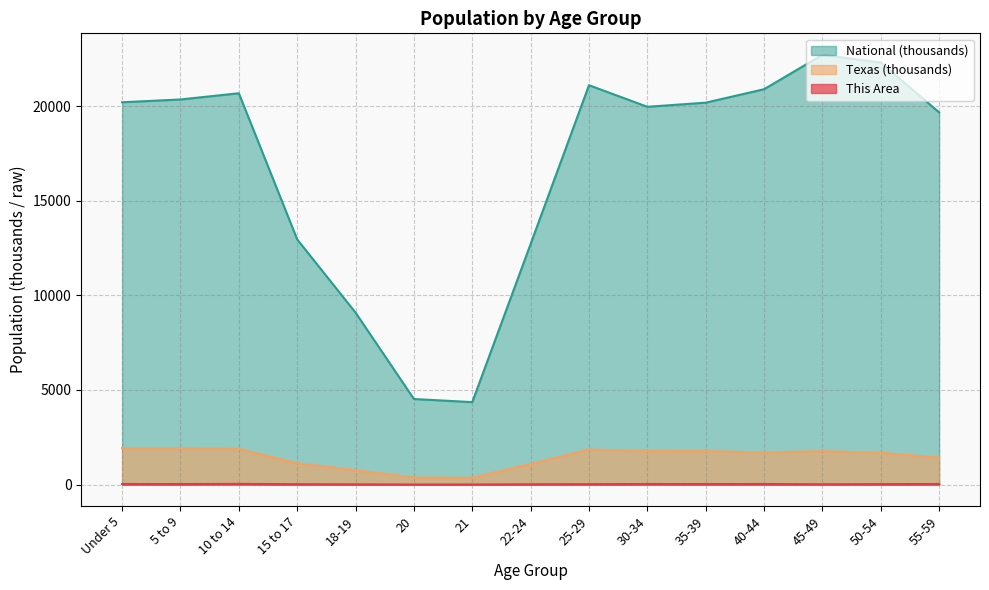

What is the highest value of the National series?

22708.6